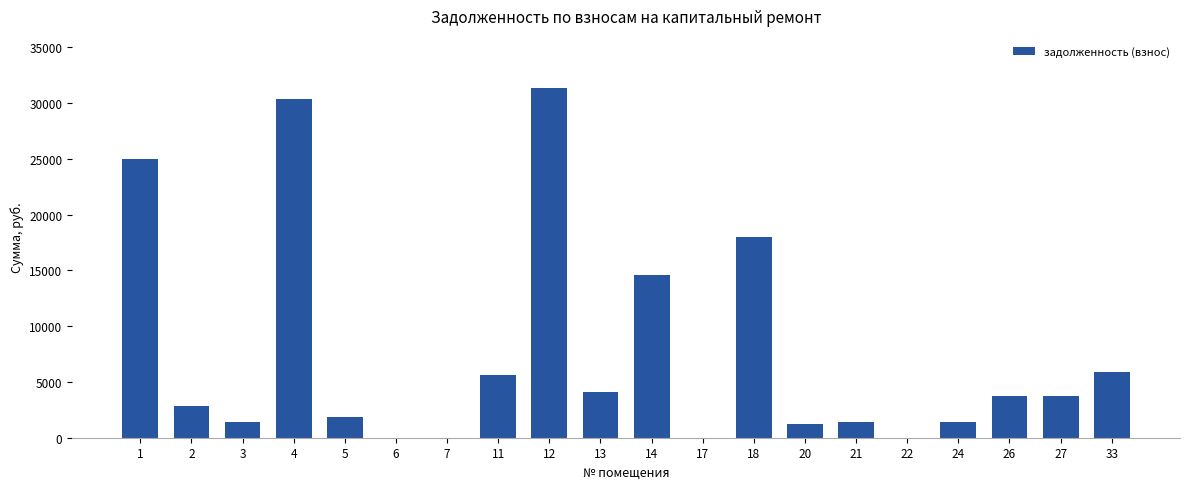

How many series are shown in this chart?

1